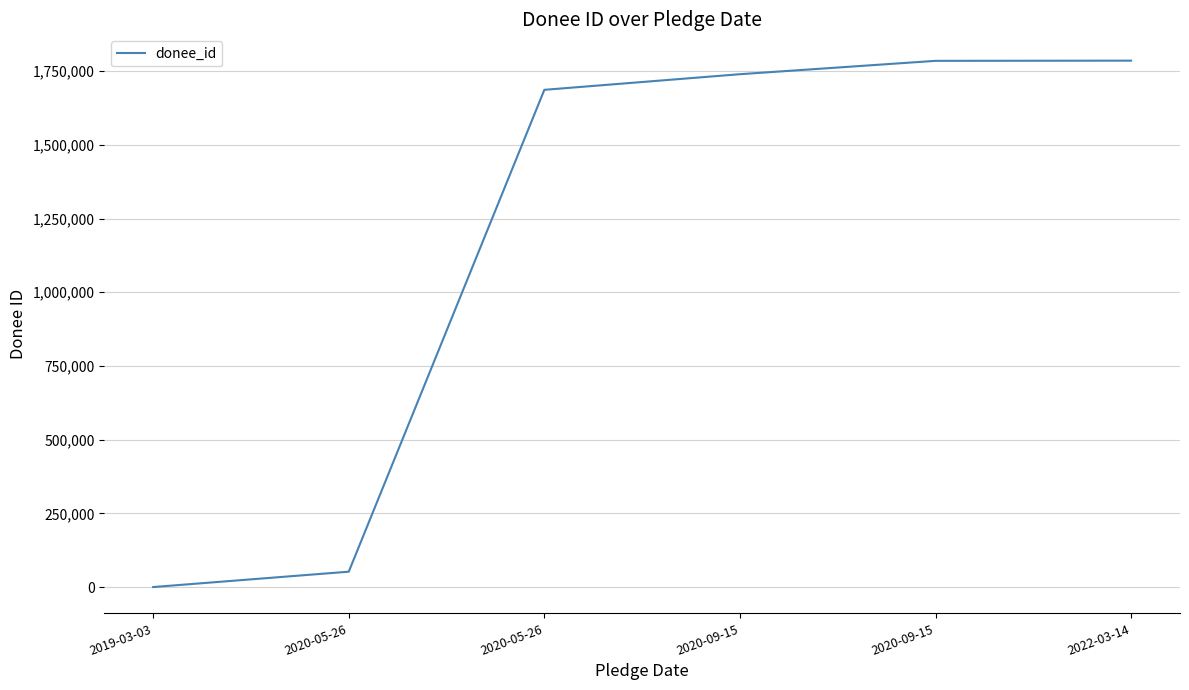

How many categories are shown in the chart?

6